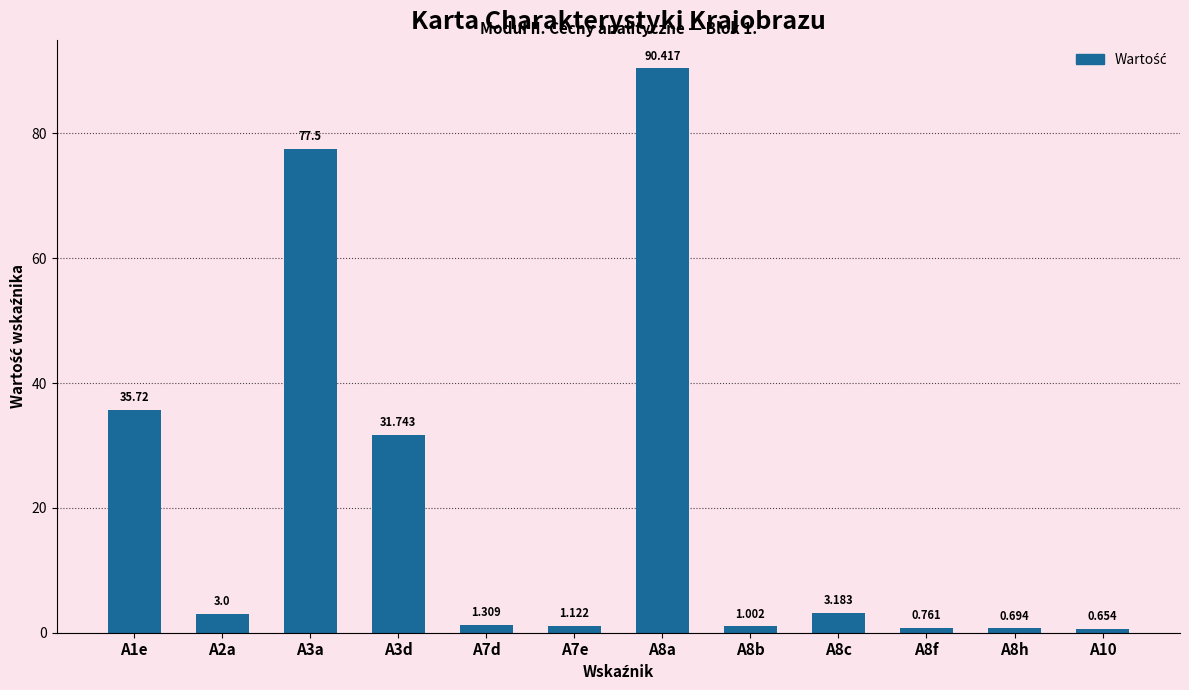

How many bars are there in total?

12